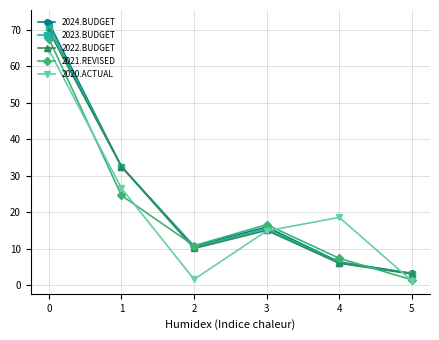

Reading right to left, extract all data points from this chart.

2024.BUDGET: 5=3245347	4=6347576	3=15929294	2=10671256	1=32493656	0=71872164
2023.BUDGET: 5=3150823	4=6162696	3=15465334	2=10360442	1=32493656	0=70756994
2022.BUDGET: 5=3059051	4=5983200	3=15014887	2=10058685	1=32493656	0=69674277
2021.REVISED: 5=1464459	4=7348476	3=16582120	2=10806227	1=24576556	0=67587388
2020.ACTUAL: 5=1159700	4=18570647	3=14860414	2=1586471	1=26556136	0=64481620